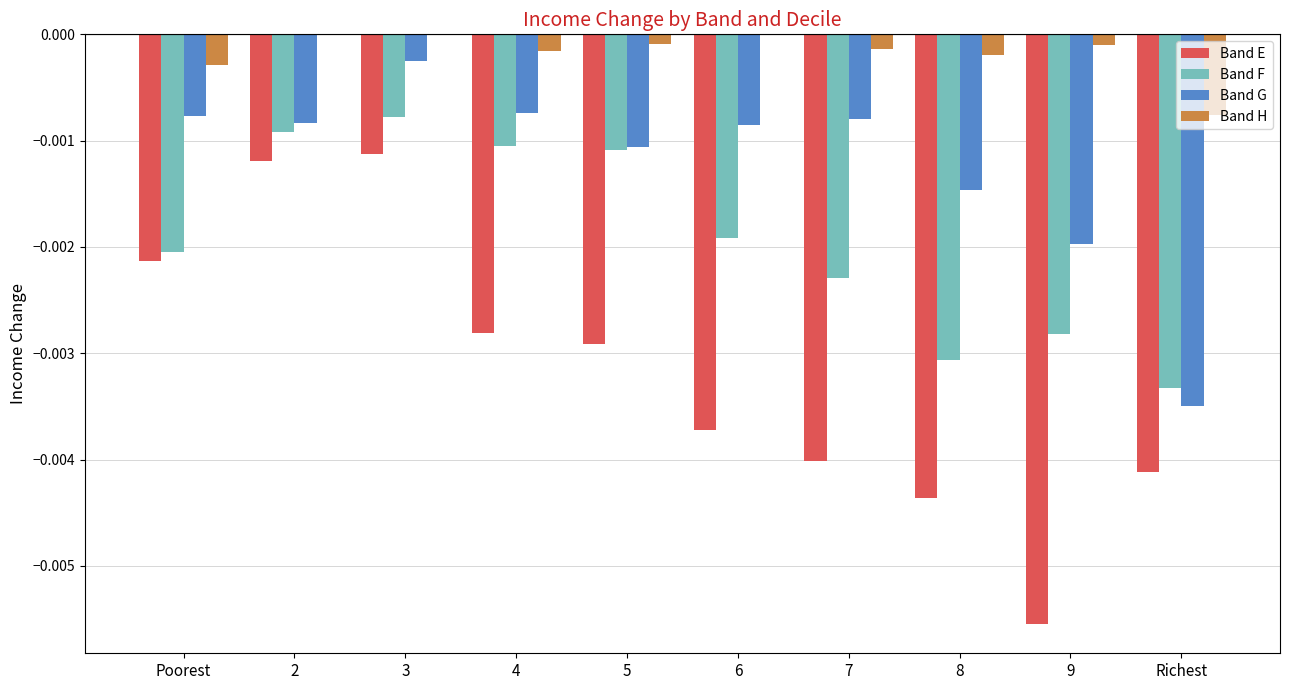

Is it true that Band F equals -0.0 at 6?

True